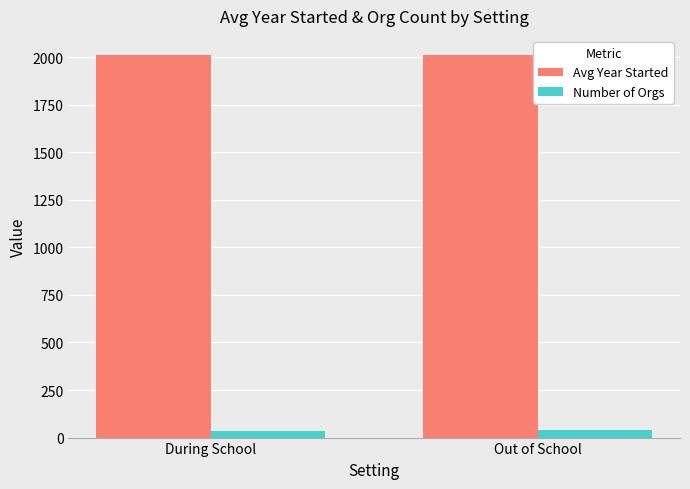

List the series in order of their overall mean, lowest first.

Number of Orgs, Avg Year Started